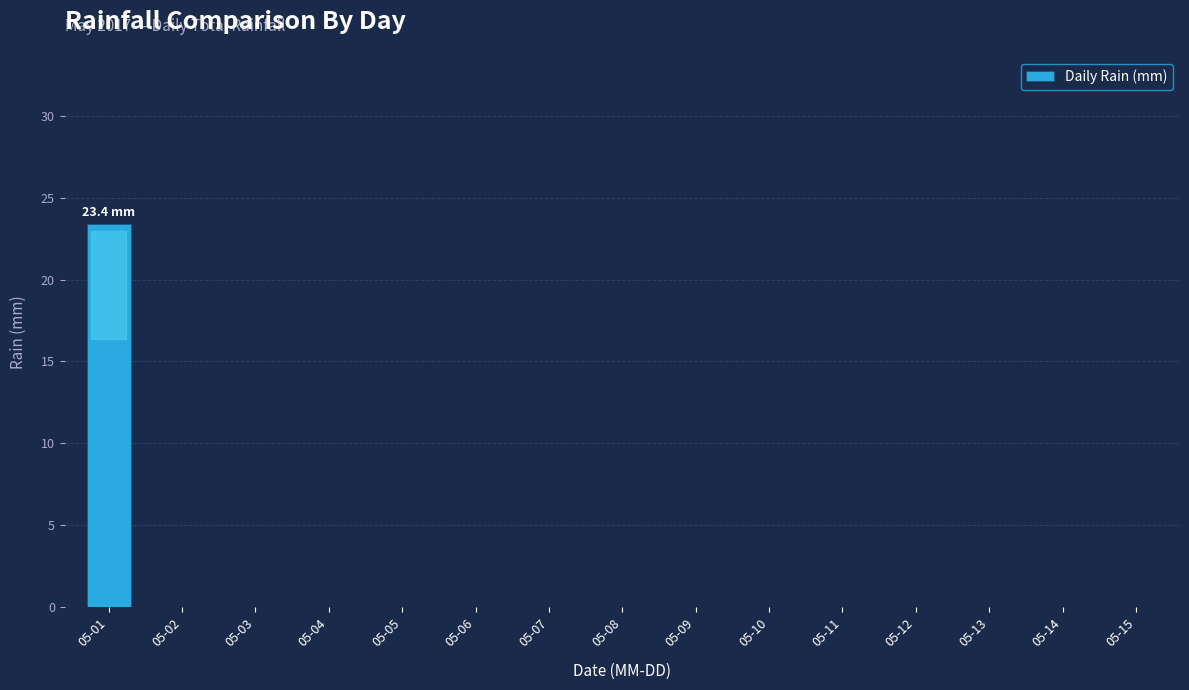

How many distinct data groups are displayed?

1